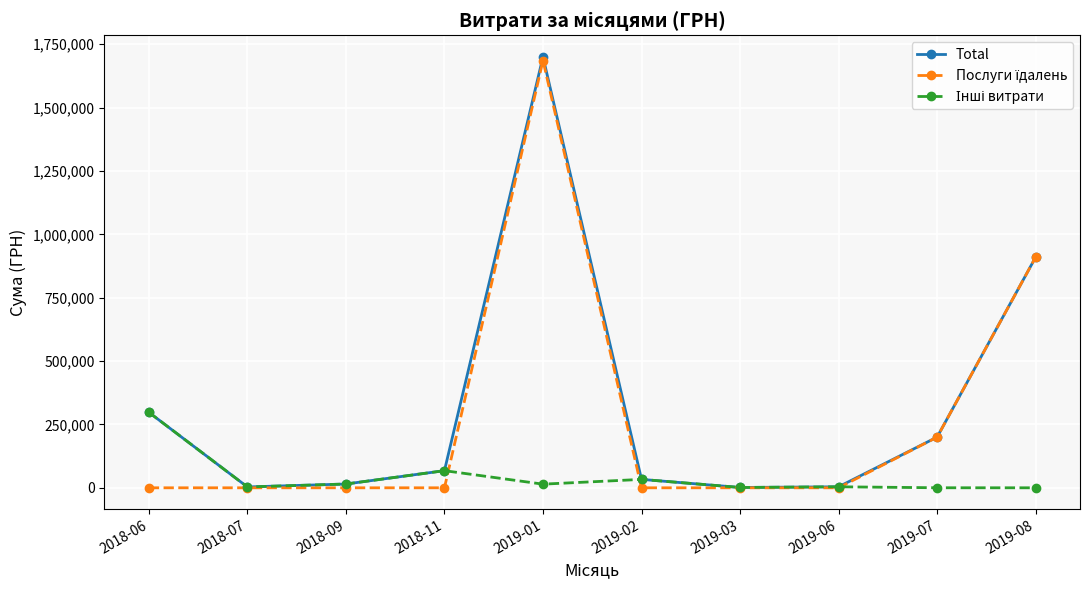

What is the label of the 6th point from the right?

2019-01